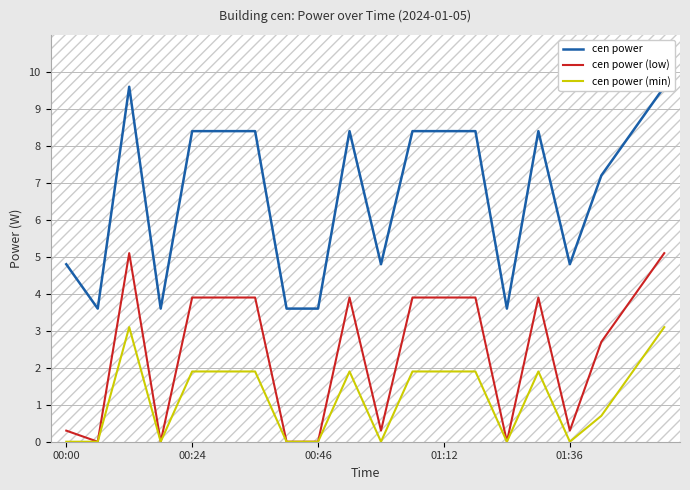

Is this an area chart (filled region under the line)?

No